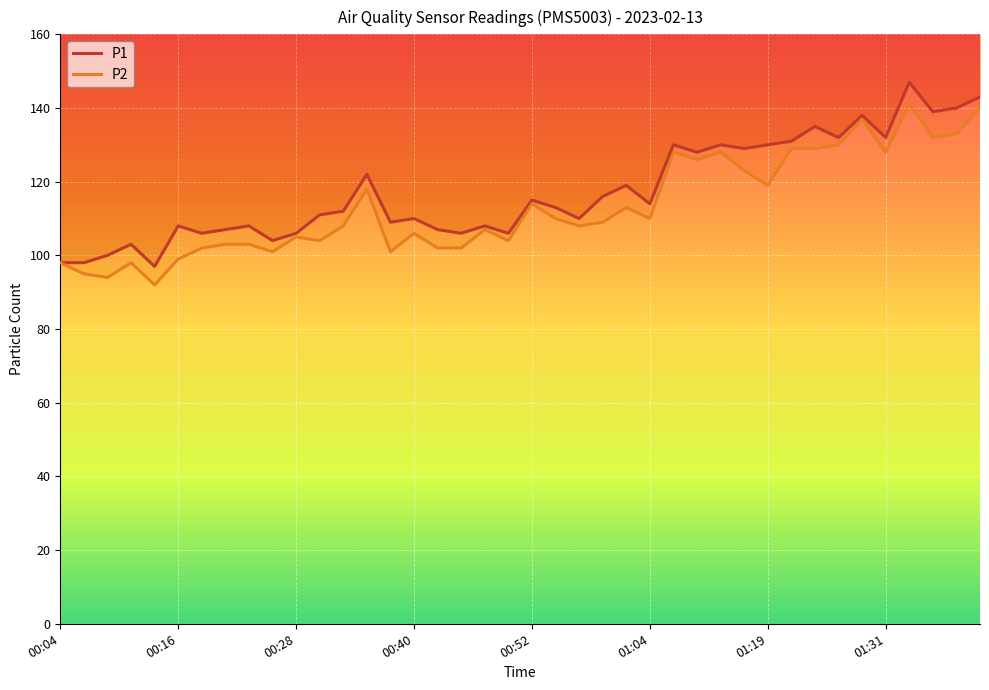

Which series has the largest total across all categories?

P1